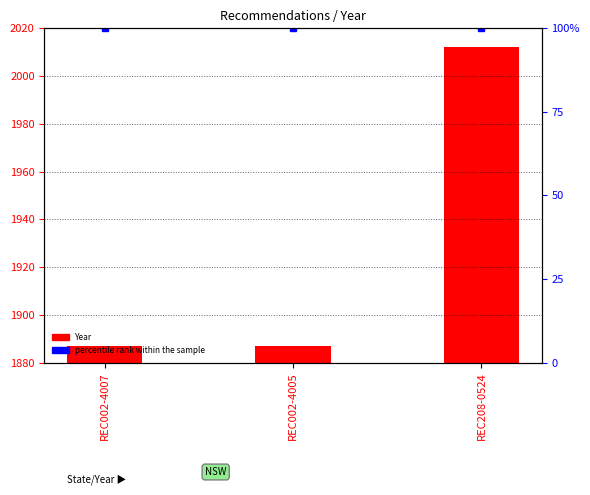

Where is the data nearest to the value 1949?

REC002-4007